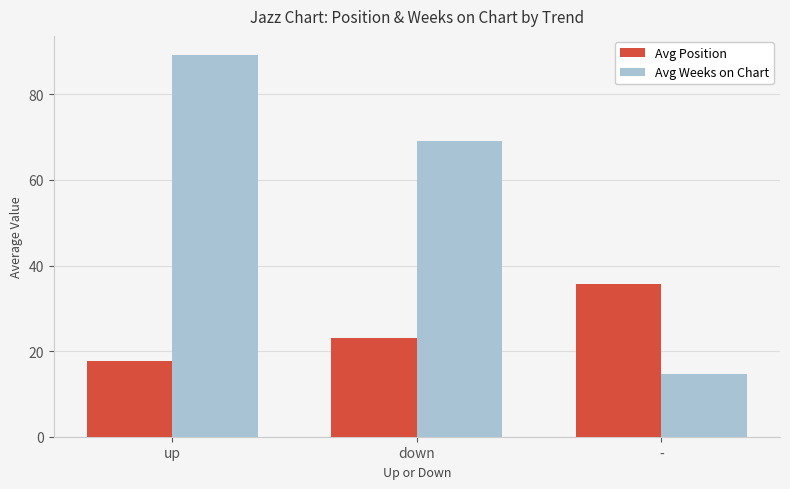

Which category has the highest value across all series?

up